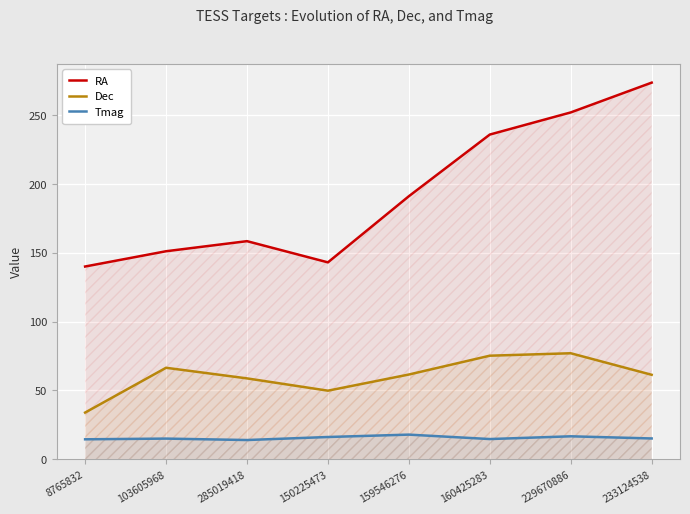

What is the difference between the Dec values at 150225473 and 233124538?

11.5